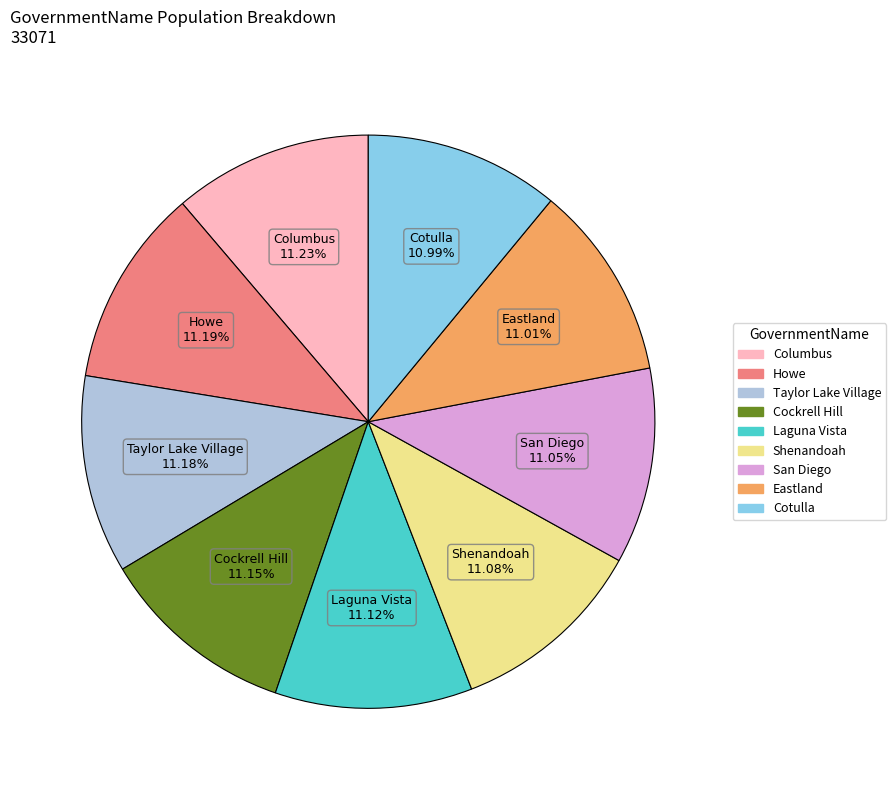

Approximately how many times larger is the value at Eastland compared to Taylor Lake Village?

1.0